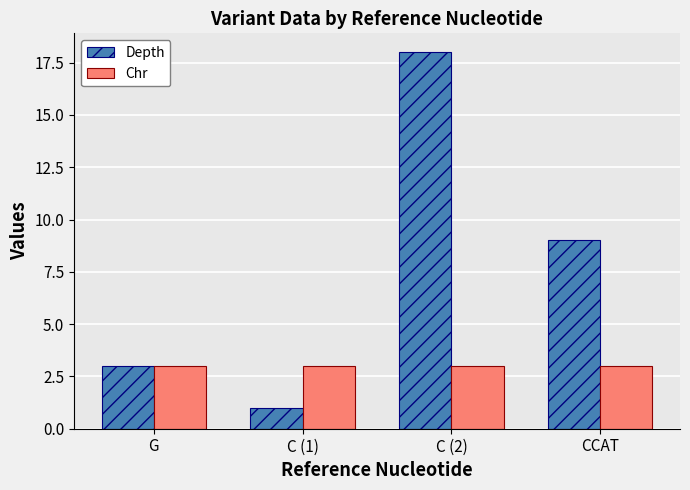

Which series has the largest range (max minus min)?

Depth